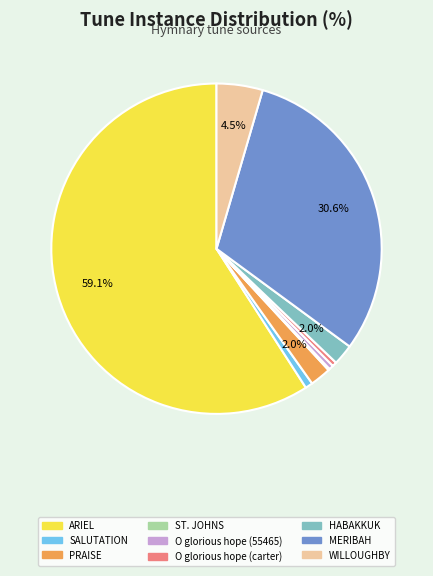

What percentage is NOT represented by WILLOUGHBY?

95.5%